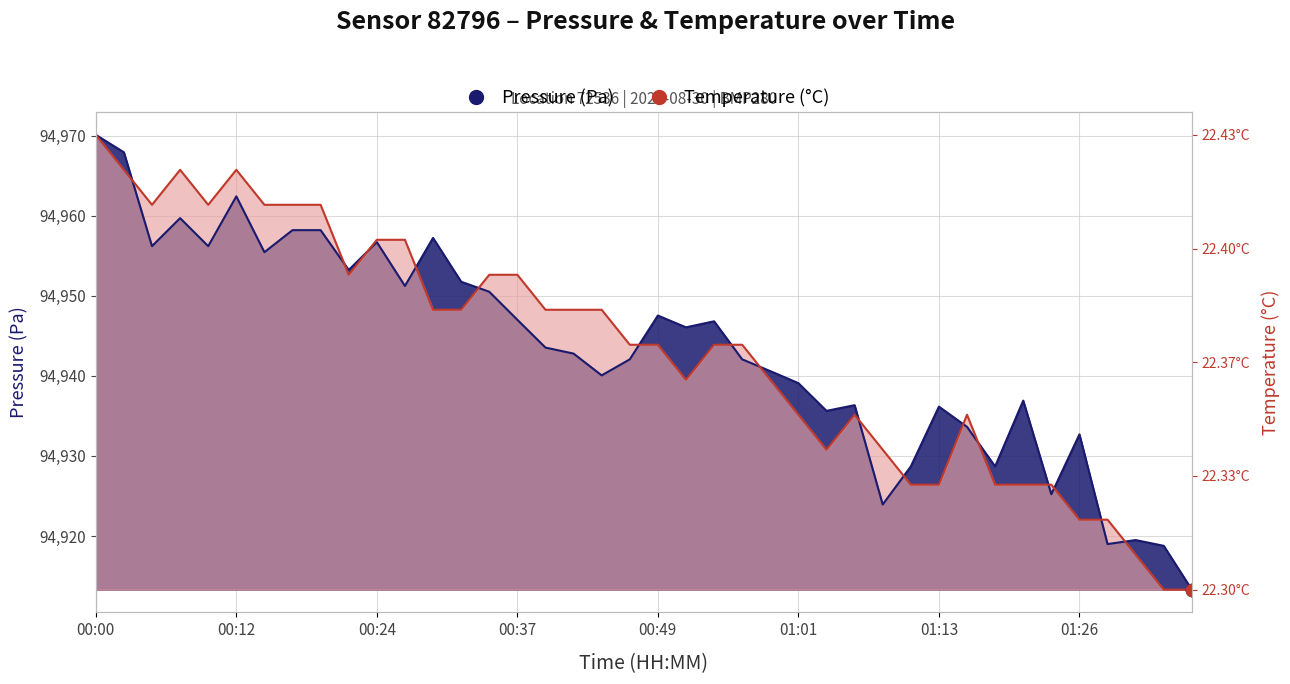

Which series has the widest spread of Y values?

pressure